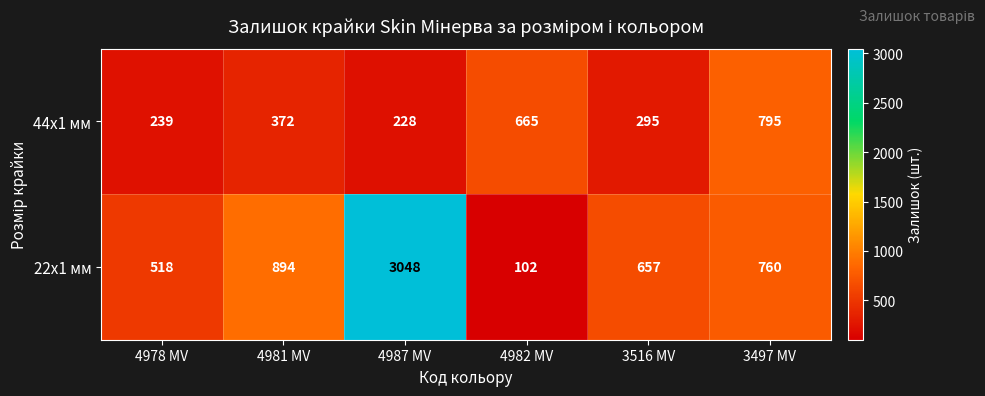

How many distinct data groups are displayed?

2